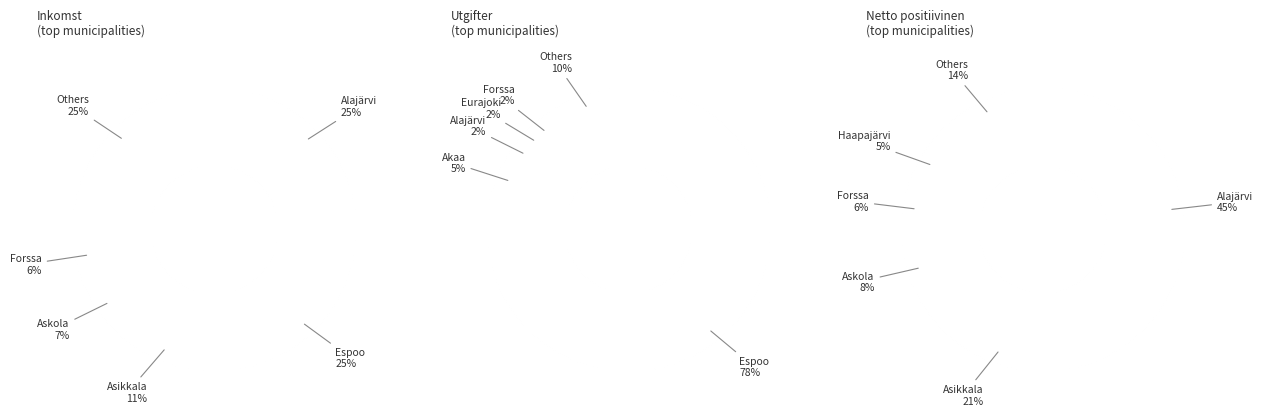

To the nearest percent, what is the combined percentage of Enonkoski and Haapajärvi?

1%